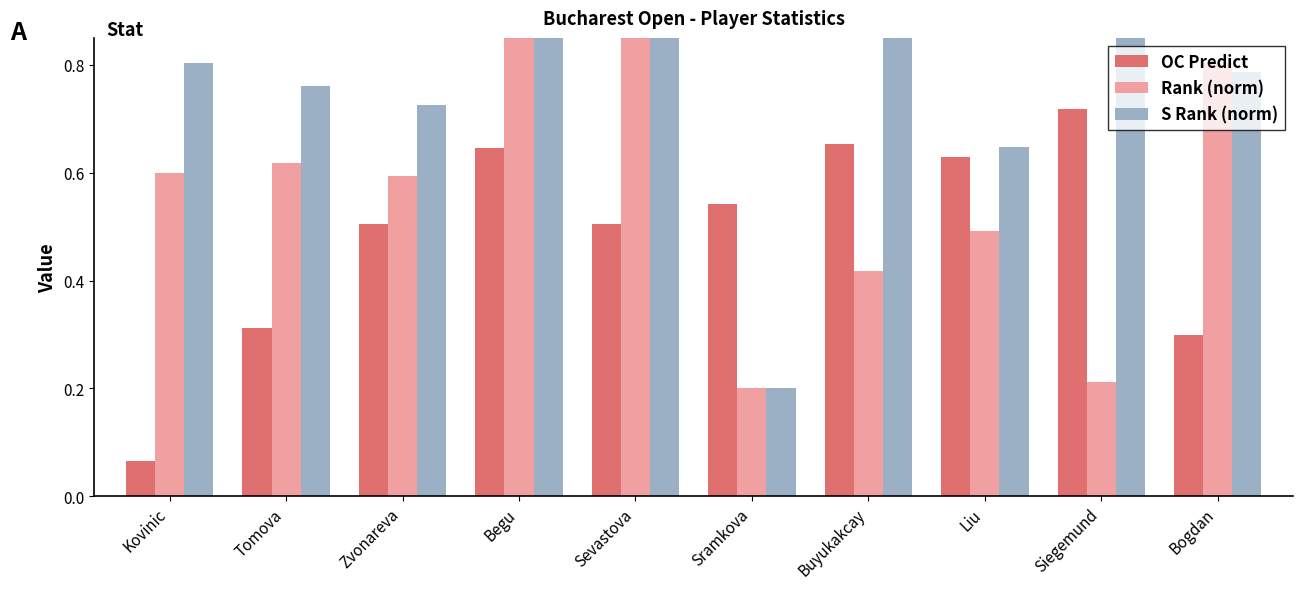

Reading right to left, extract all data points from this chart.

OC Predict: 0.3	0.7	0.6	0.7	0.5	0.5	0.6	0.5	0.3	0.1
Rank (norm): 0.8	0.2	0.5	0.4	0.2	0.9	0.9	0.6	0.6	0.6
S Rank (norm): 0.8	1.0	0.6	0.9	0.2	1.0	1.0	0.7	0.8	0.8